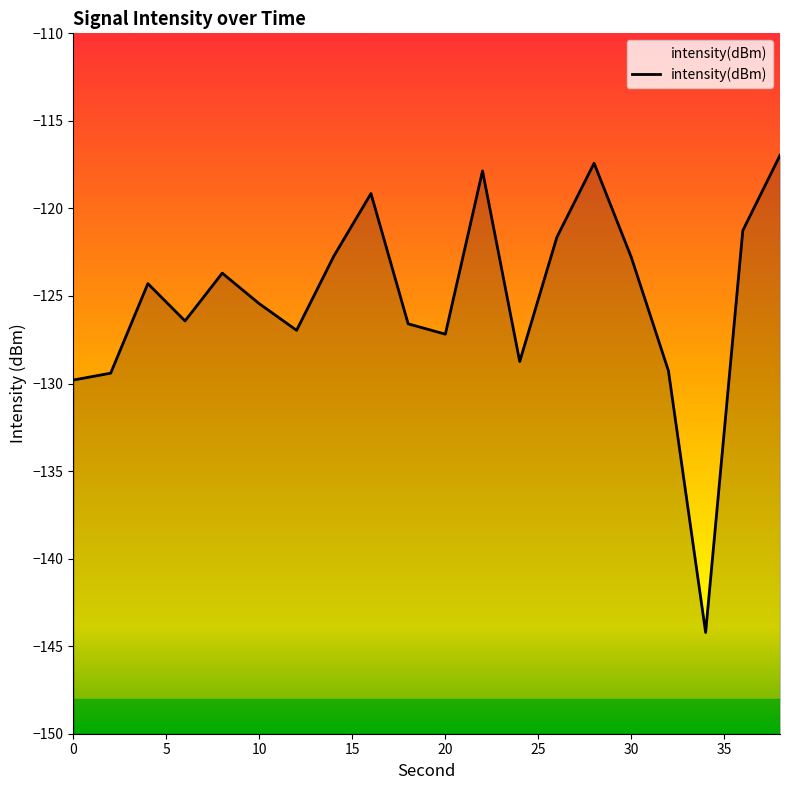

Reading left to right, extract all data points from this chart.

0=-129.8	2=-129.4	4=-124.3	6=-126.4	8=-123.7	10=-125.4	12=-127.0	14=-122.7	16=-119.2	18=-126.6	20=-127.2	22=-117.9	24=-128.7	26=-121.6	28=-117.4	30=-122.8	32=-129.3	34=-144.2	36=-121.3	38=-117.0